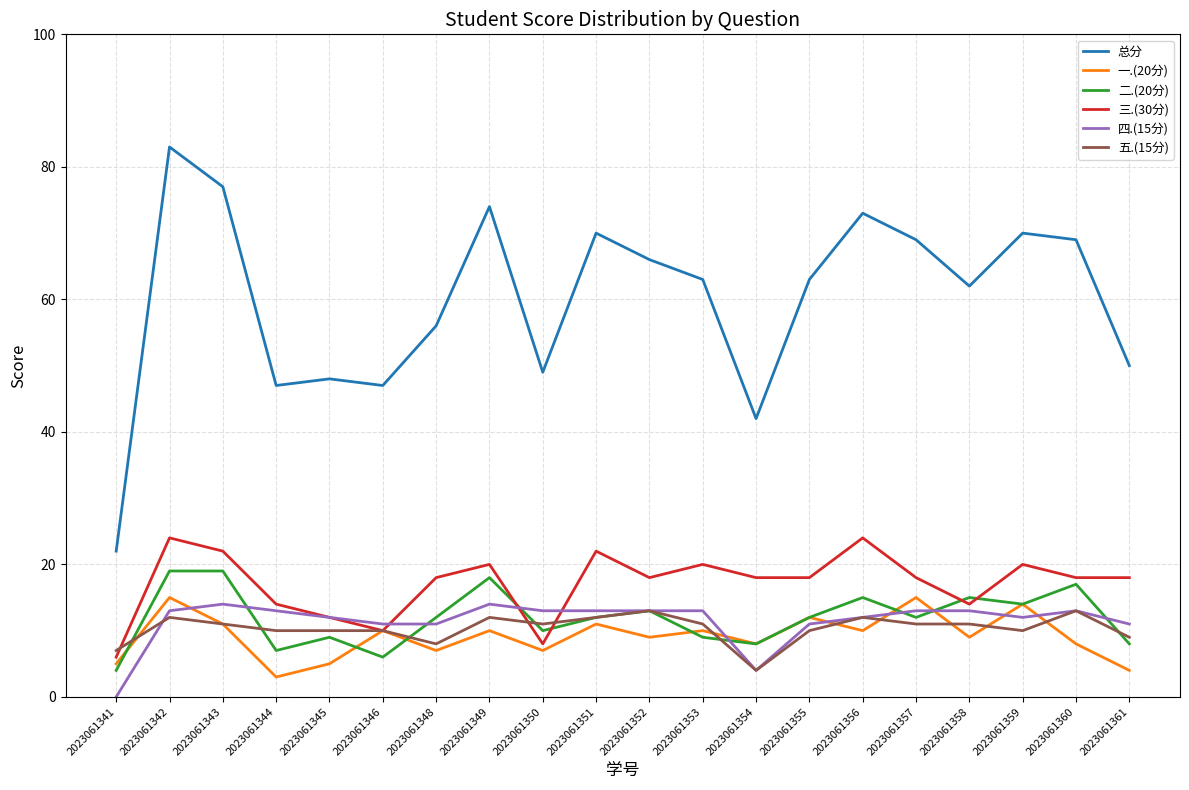

What is the average value of the 一.(20分) series?

9